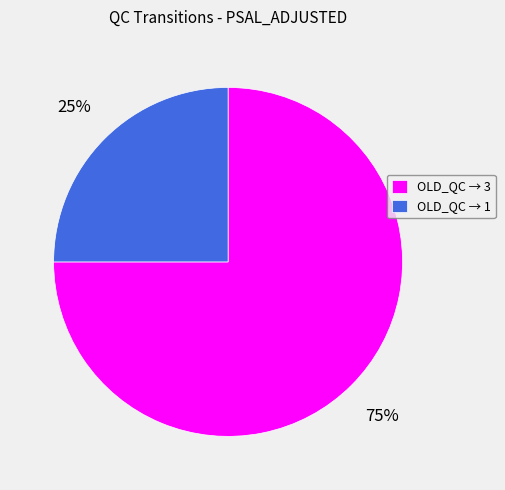

To the nearest percent, what is the difference between the OLD_QC → 1 and OLD_QC → 3 slice percentages?

50%